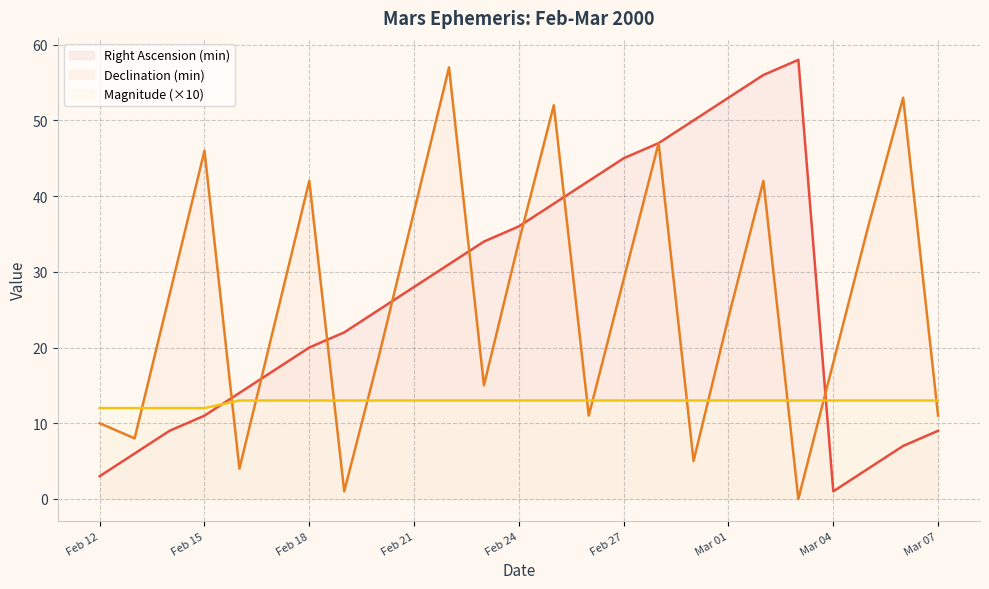

How many interior local valleys does the Declination (min) series have?

7